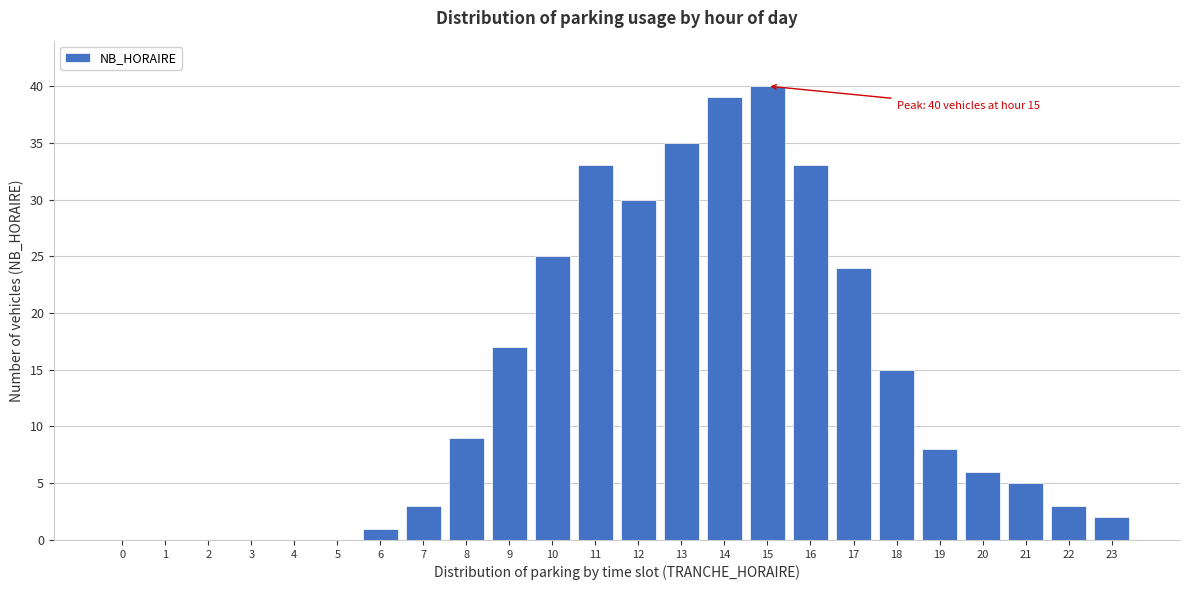

Reading left to right, list all the values displayed in this chart.

0=0	1=0	2=0	3=0	4=0	5=0	6=1	7=3	8=9	9=17	10=25	11=33	12=30	13=35	14=39	15=40	16=33	17=24	18=15	19=8	20=6	21=5	22=3	23=2